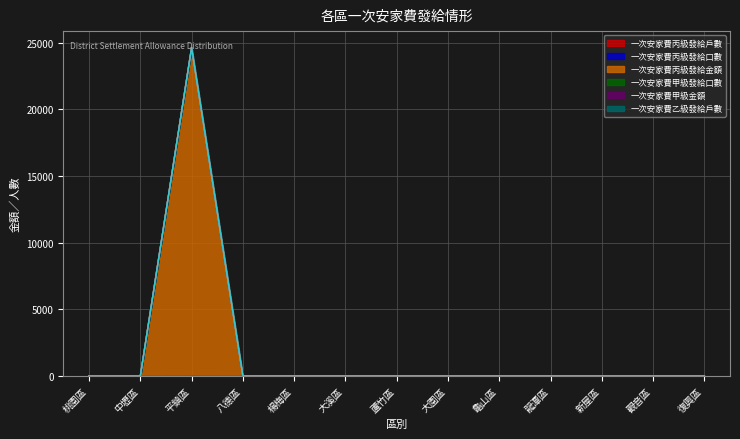

True or false: 一次安家費丙級發給口數 and 一次安家費丙級發給金額 cross at least once.

False